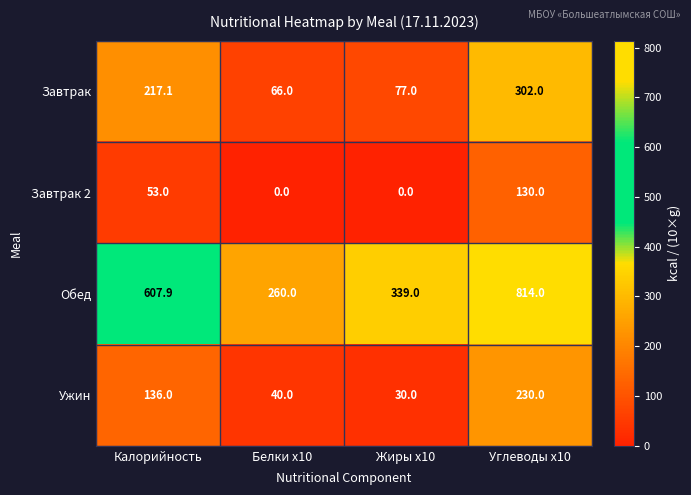

How many series are shown in this chart?

4